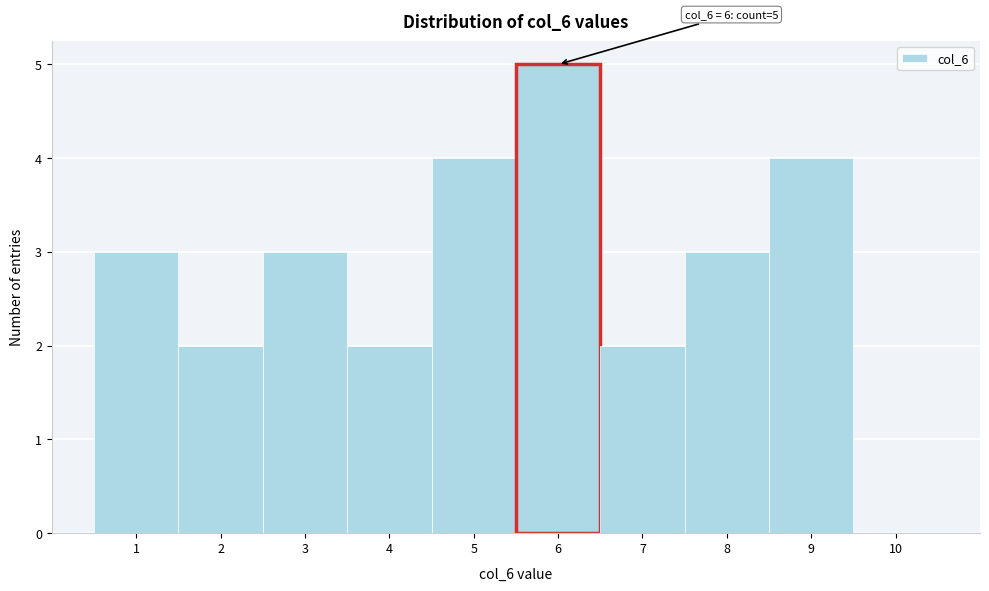

Over which range of the x-axis is the bar tallest?

5.5 to 6.5